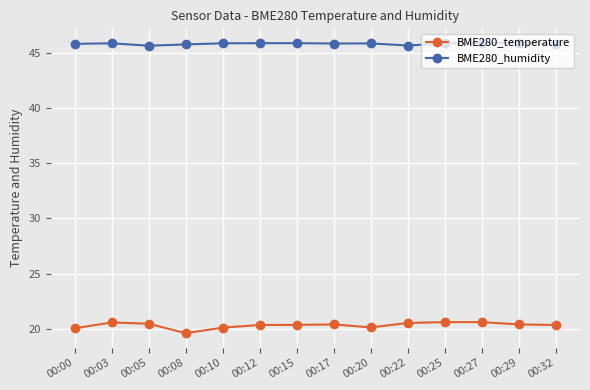

Rank the series by their maximum value, from highest to lowest.

BME280_humidity, BME280_temperature